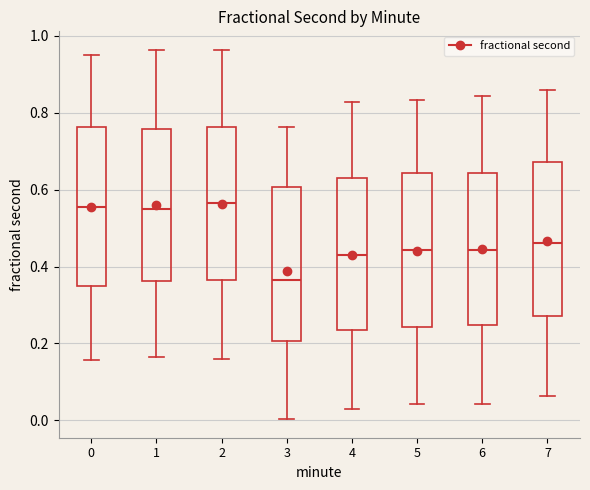

Reading left to right, transcribe this box plot: for each box, give where its median line is, the range the box spans, and where its two whiskers end, as read against the y-axis. The values are not printed on the chart, so give them approximately, as read against the axis.

0: median 0.56, box 0.34 to 0.76, whiskers 0.16 to 0.94
1: median 0.54, box 0.36 to 0.76, whiskers 0.16 to 0.96
2: median 0.56, box 0.36 to 0.76, whiskers 0.16 to 0.96
3: median 0.36, box 0.20 to 0.60, whiskers 0.00 to 0.76
4: median 0.42, box 0.24 to 0.64, whiskers 0.02 to 0.82
5: median 0.44, box 0.24 to 0.64, whiskers 0.04 to 0.84
6: median 0.44, box 0.24 to 0.64, whiskers 0.04 to 0.84
7: median 0.46, box 0.28 to 0.68, whiskers 0.06 to 0.86